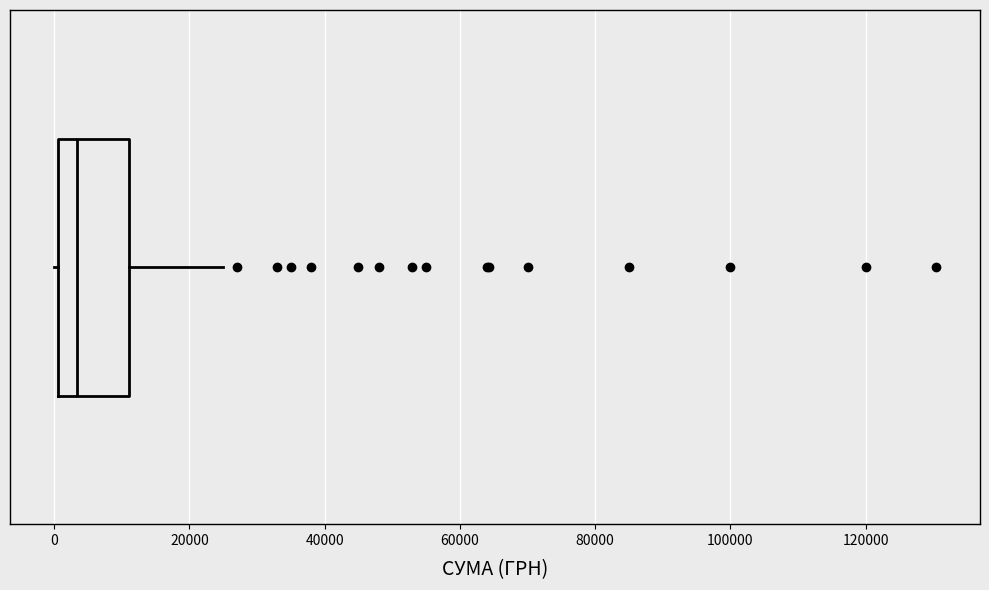

Transcribe this box plot: give where the median line is, the range the box spans, and where the two whiskers end, as read against the x-axis. The values are not printed on the chart, so give them approximately, as read against the axis.

median 4000, box 0 to 12000, whiskers 0 to 26000